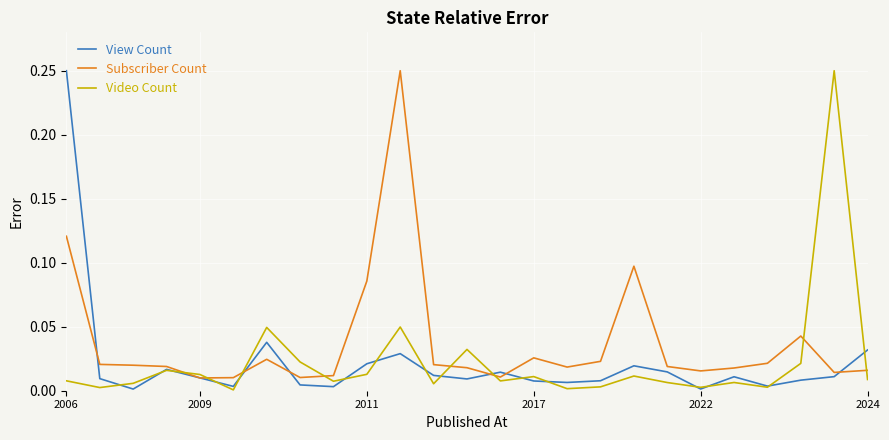

Which series has the largest total across all categories?

Subscriber Count